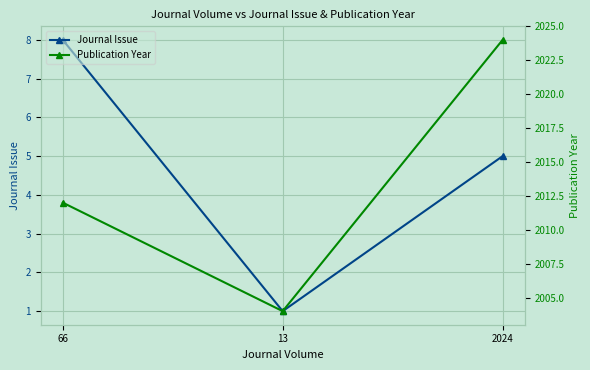

Which series has the widest spread of values?

Publication Year